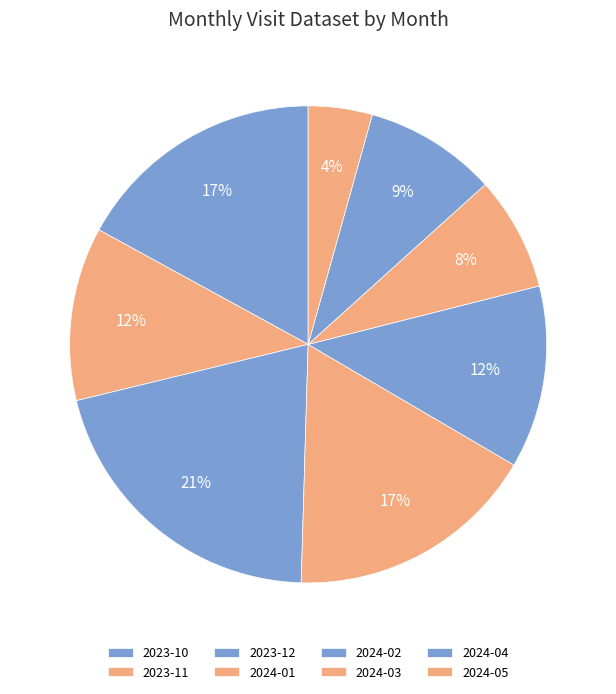

What percentage is the 2024-03 slice, to the nearest percent?

8%